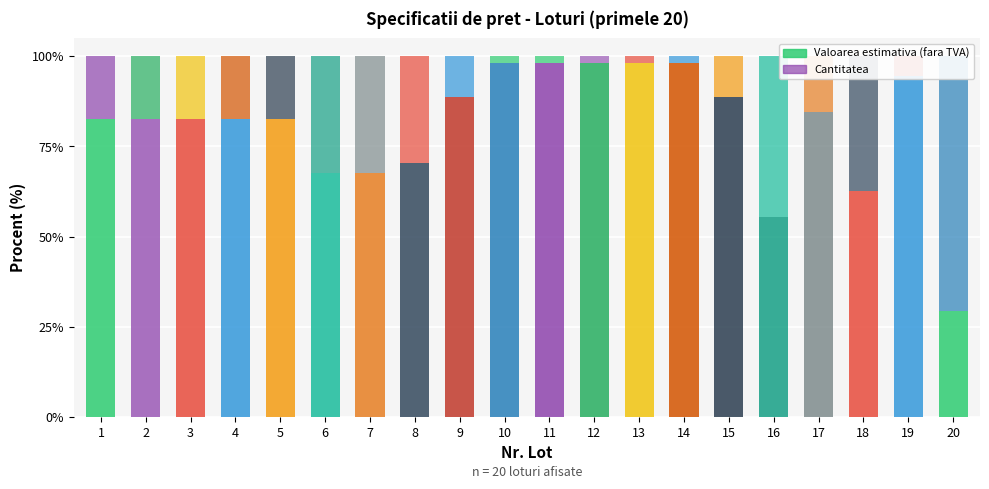

Is it true that Cantitatea equals 29.6 at 8?

True